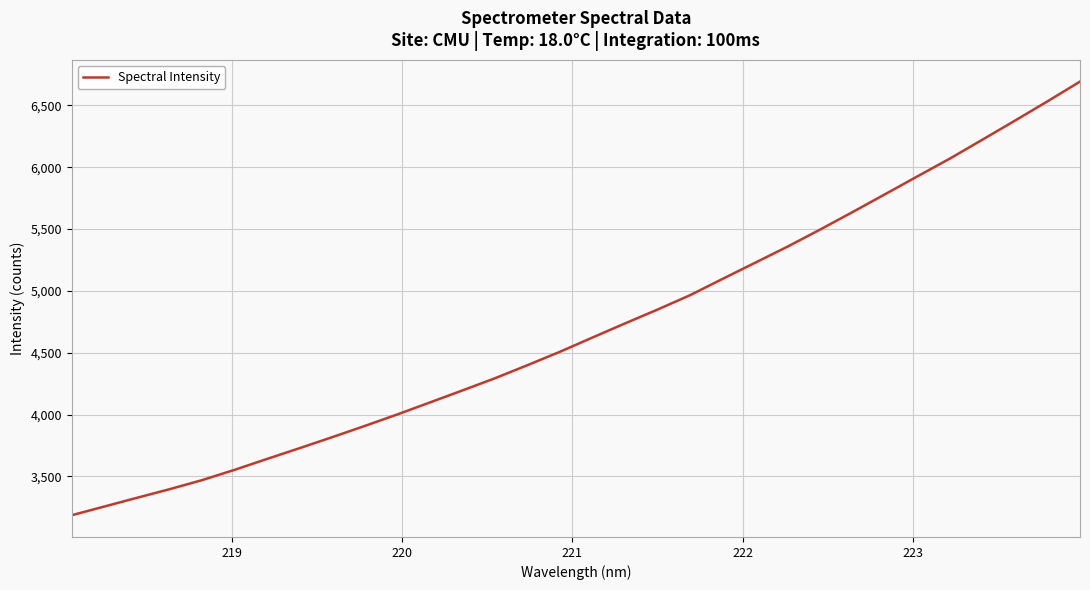

What is the difference between the maximum and minimum values?

3506.4